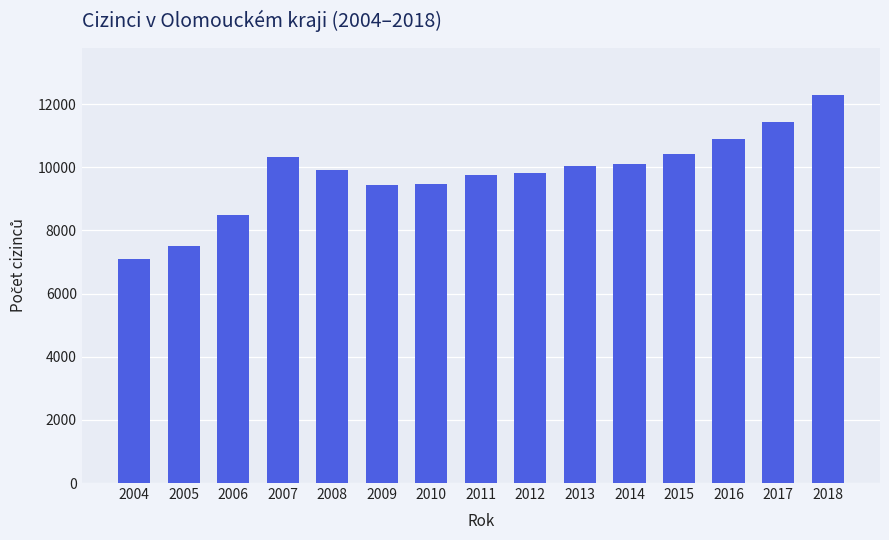

Which category has the highest value across all series?

2018